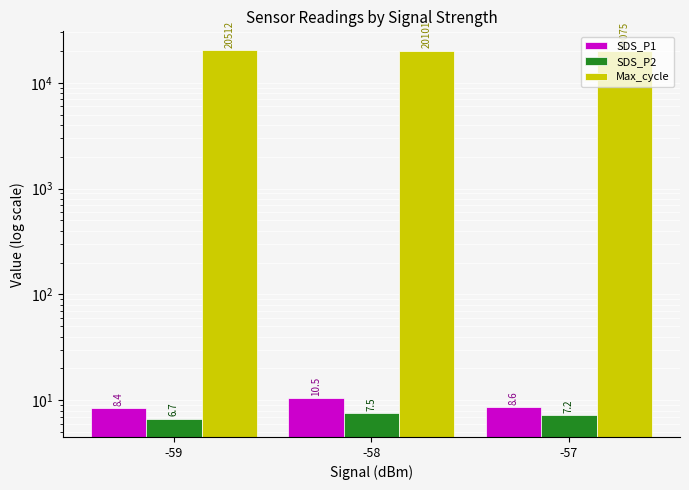

What is the approximate value of SDS_P2 at -58?

7.5